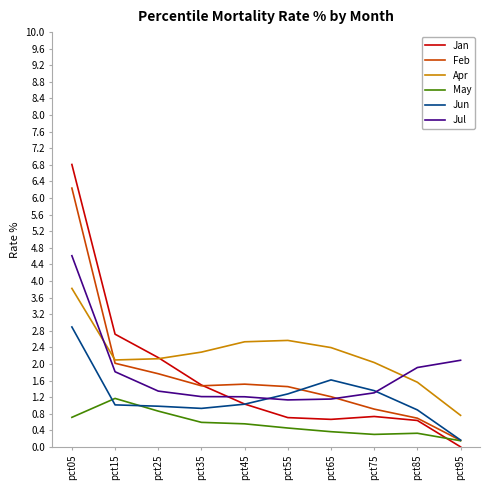

What are all the series names shown in the legend?

Jan, Feb, Apr, May, Jun, Jul